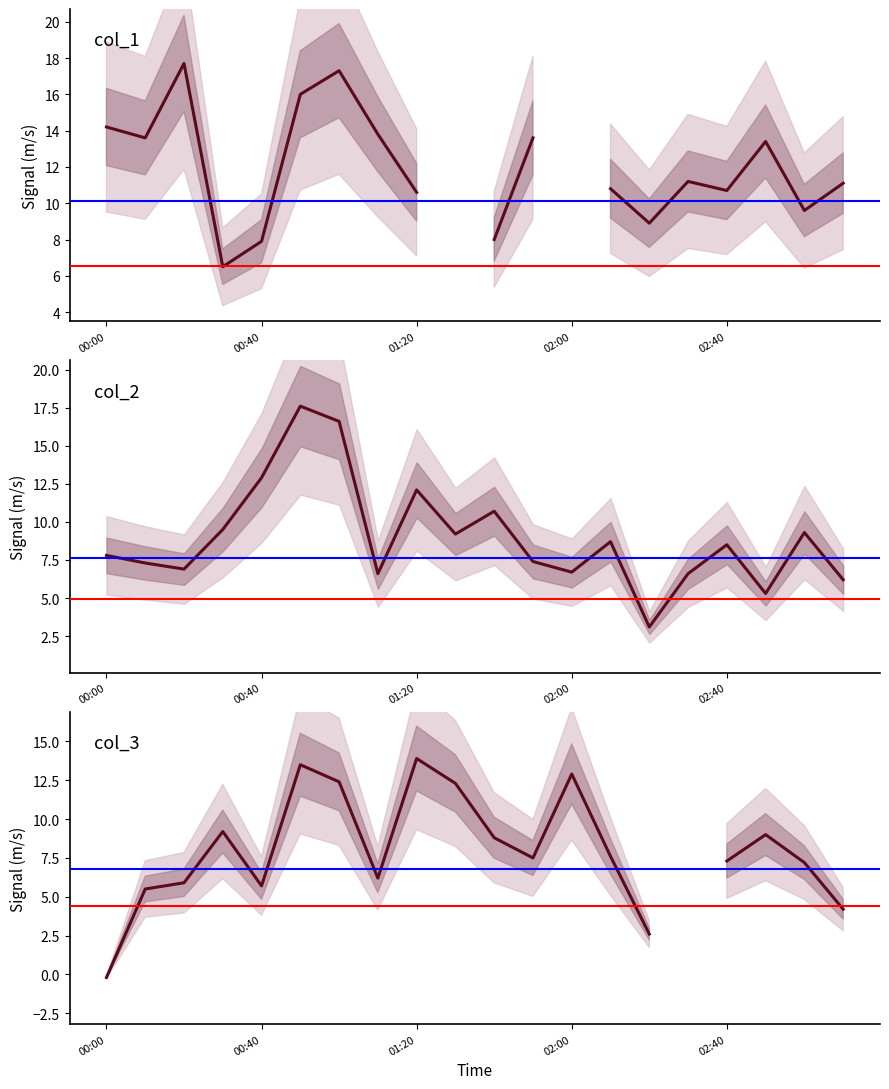

Which series has the widest spread of values?

col_2